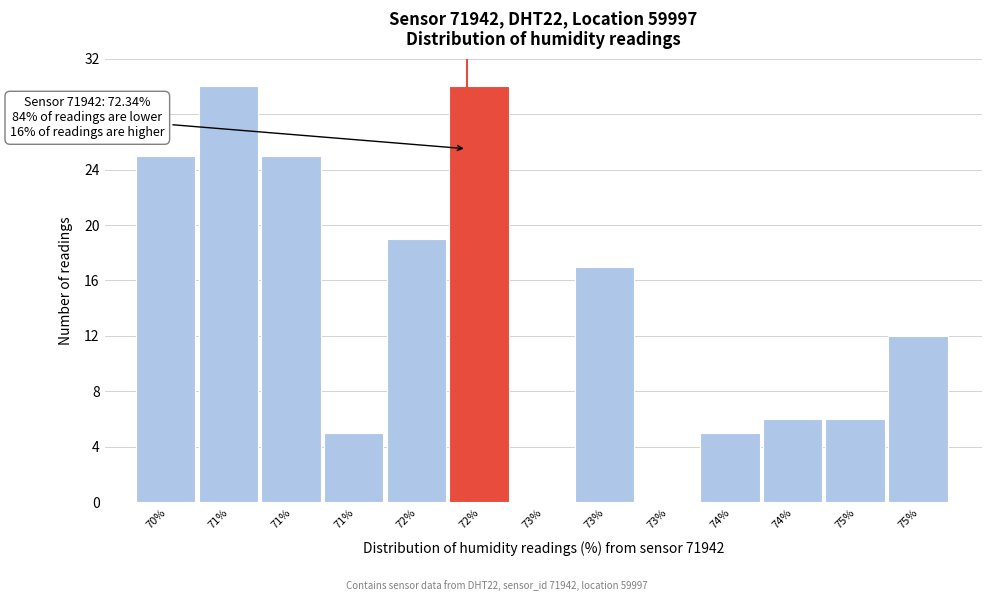

Count the number of categories in the chart.

13